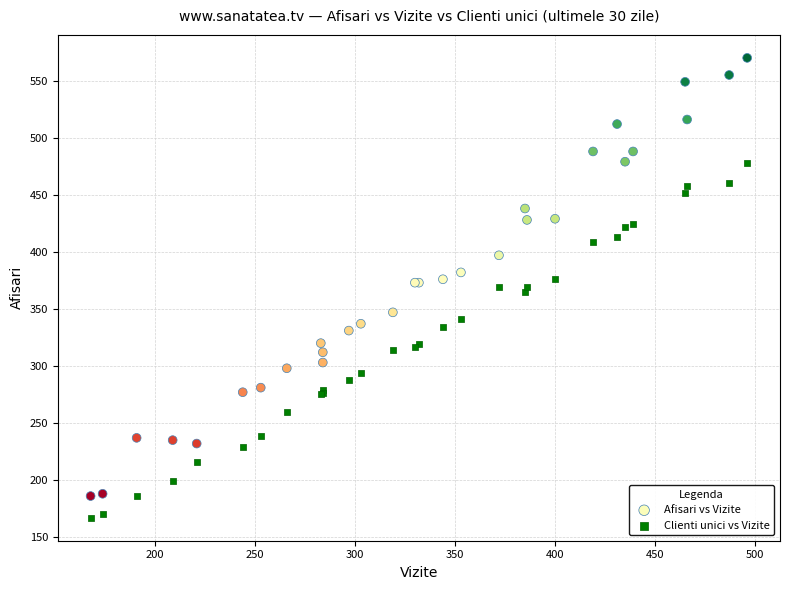

What is the X range (max minus min) for the scatter plot?

328